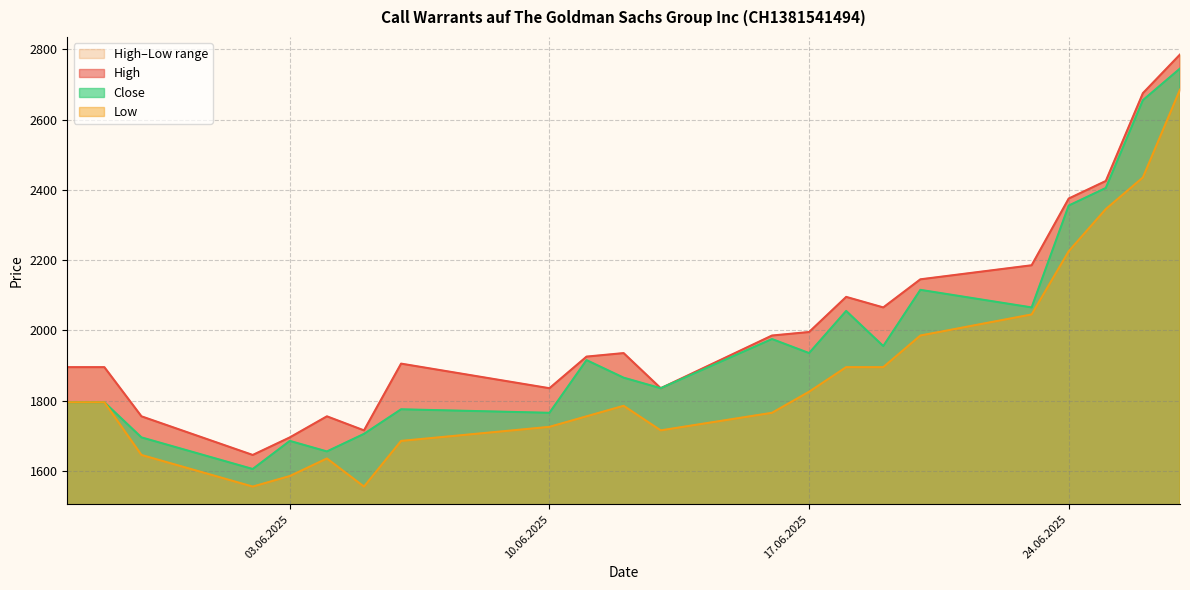

List the series in order of their peak value, highest first.

High, Close, Low